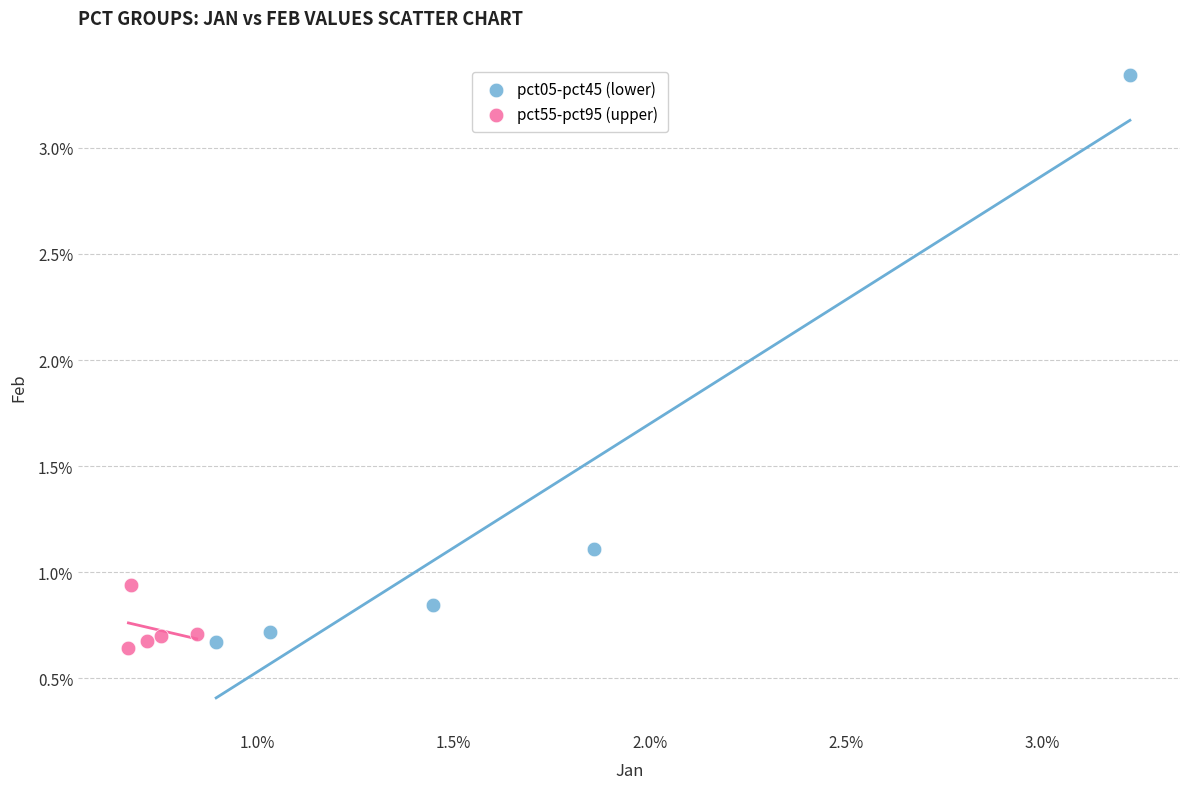

Which series has the widest spread of Y values?

pct05-pct45 (lower)